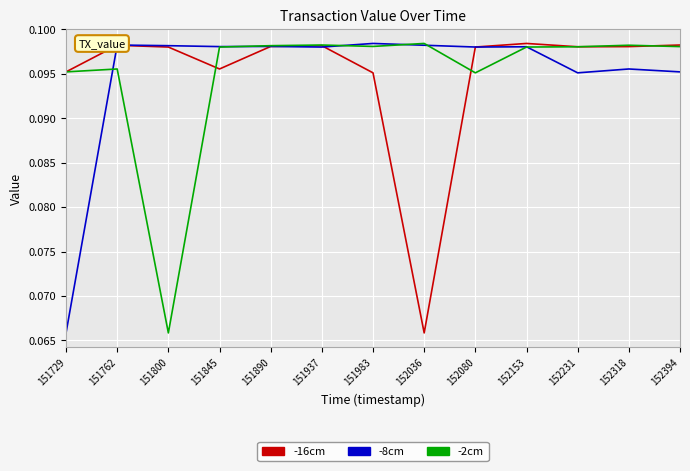

Which series changed the most between 151729 and 152394?

-8cm